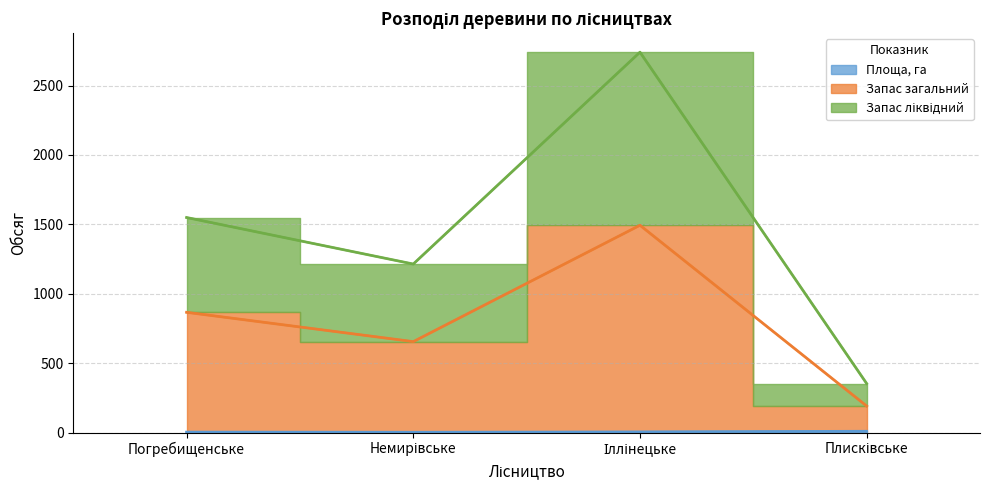

What is the difference between the highest and lowest values at Іллінецьке?

2736.0